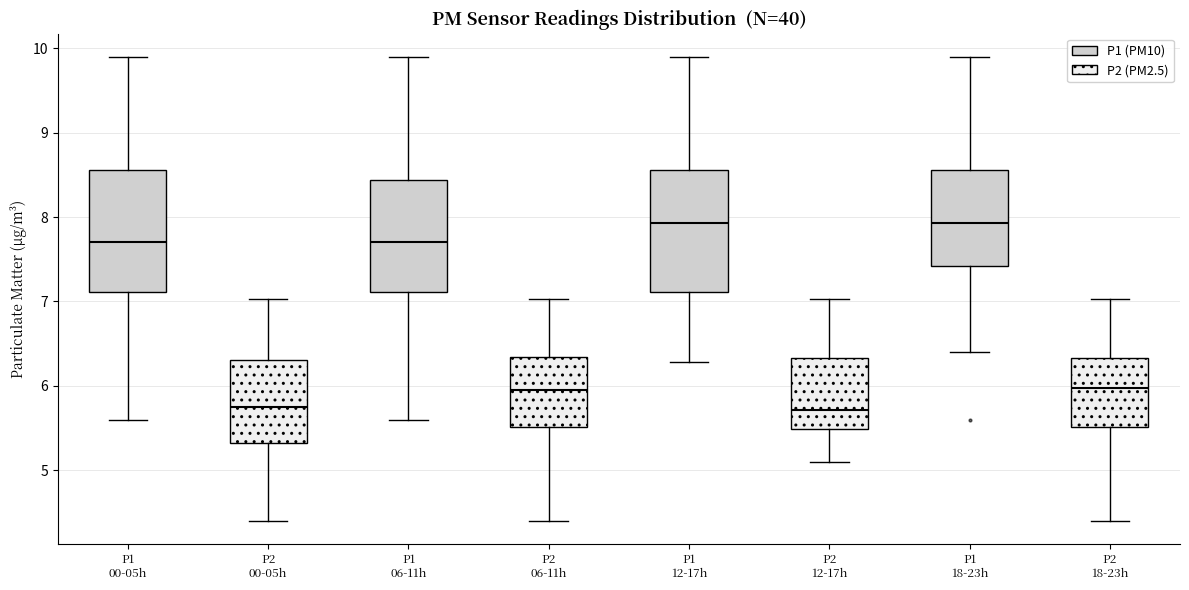

Reading left to right, read every box against the y-axis: the position of its median line, the range the box covers, and the ends of its whiskers. The values are not printed on the chart, so give them approximately, as read against the axis.

P1 00-05h: median 7.7, box 7.1 to 8.6, whiskers 5.6 to 9.9
P2 00-05h: median 5.8, box 5.3 to 6.3, whiskers 4.4 to 7.0
P1 06-11h: median 7.7, box 7.1 to 8.4, whiskers 5.6 to 9.9
P2 06-11h: median 6.0, box 5.5 to 6.3, whiskers 4.4 to 7.0
P1 12-17h: median 7.9, box 7.1 to 8.6, whiskers 6.3 to 9.9
P2 12-17h: median 5.7, box 5.5 to 6.3, whiskers 5.1 to 7.0
P1 18-23h: median 7.9, box 7.4 to 8.6, whiskers 6.4 to 9.9
P2 18-23h: median 6.0, box 5.5 to 6.3, whiskers 4.4 to 7.0